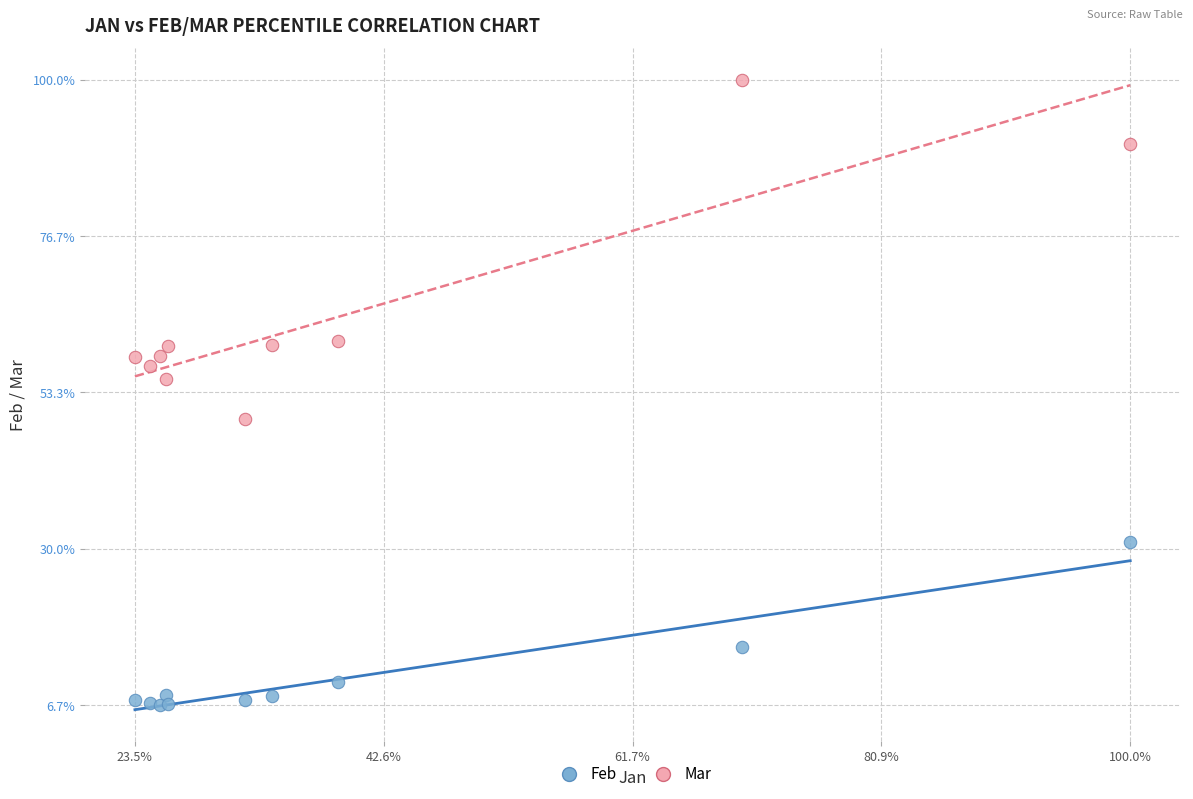

Which series reaches the minimum Y coordinate?

Feb